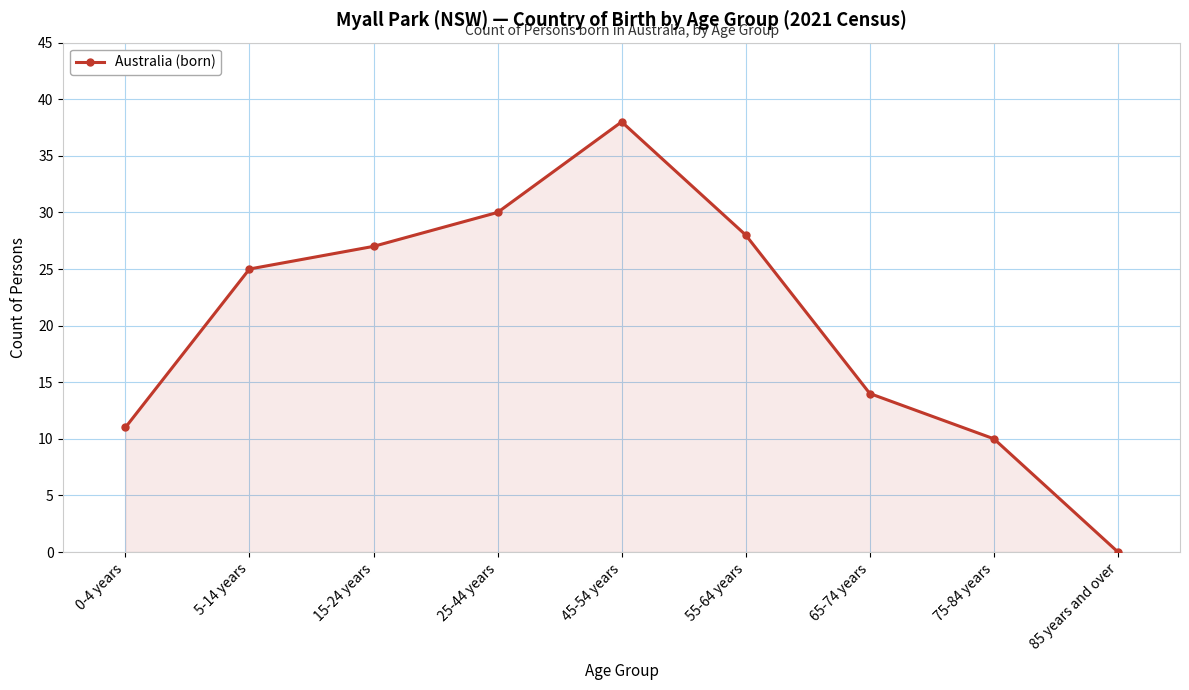

What is the difference between the maximum and second lowest values?

28